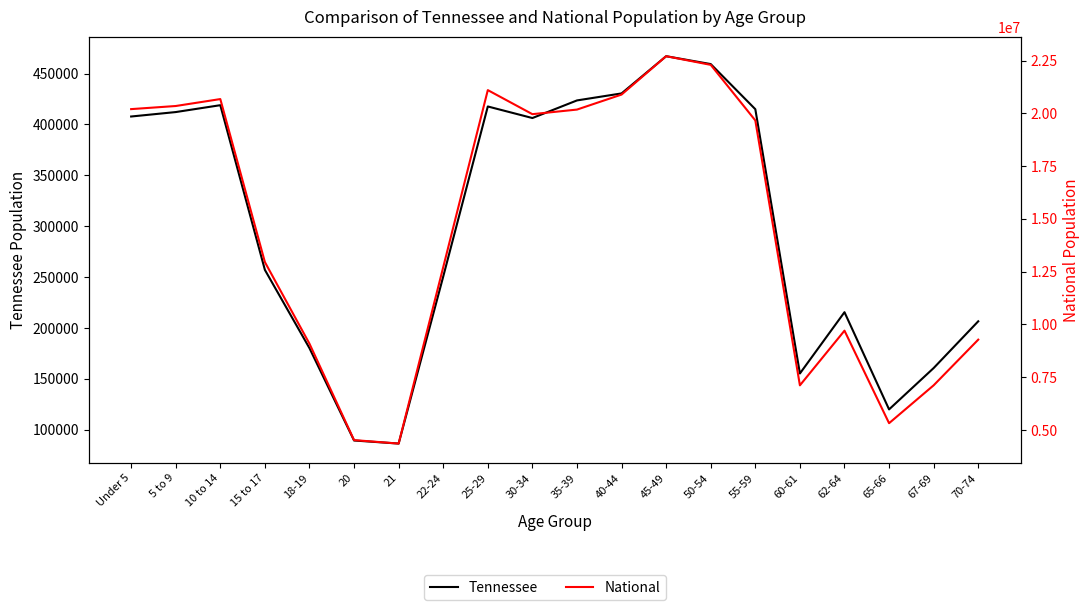

Reading right to left, transcribe all the data shown in this chart.

Tennessee: 70-74=206536	67-69=160594	65-66=119944	62-64=215489	60-61=155235	55-59=414991	50-54=459349	45-49=467087	40-44=430508	35-39=423622	30-34=406314	25-29=417683	22-24=250508	21=86356	20=89380	18-19=180120	15 to 17=257066	10 to 14=418941	5 to 9=412181	Under 5=407813
National: 70-74=9278166	67-69=7115361	65-66=5319902	62-64=9704197	60-61=7113727	55-59=19664805	50-54=22298125	45-49=22708591	40-44=20890964	35-39=20179642	30-34=19962099	25-29=21101849	22-24=12712576	21=4354294	20=4519129	18-19=9086089	15 to 17=12954254	10 to 14=20677194	5 to 9=20348657	Under 5=20201362